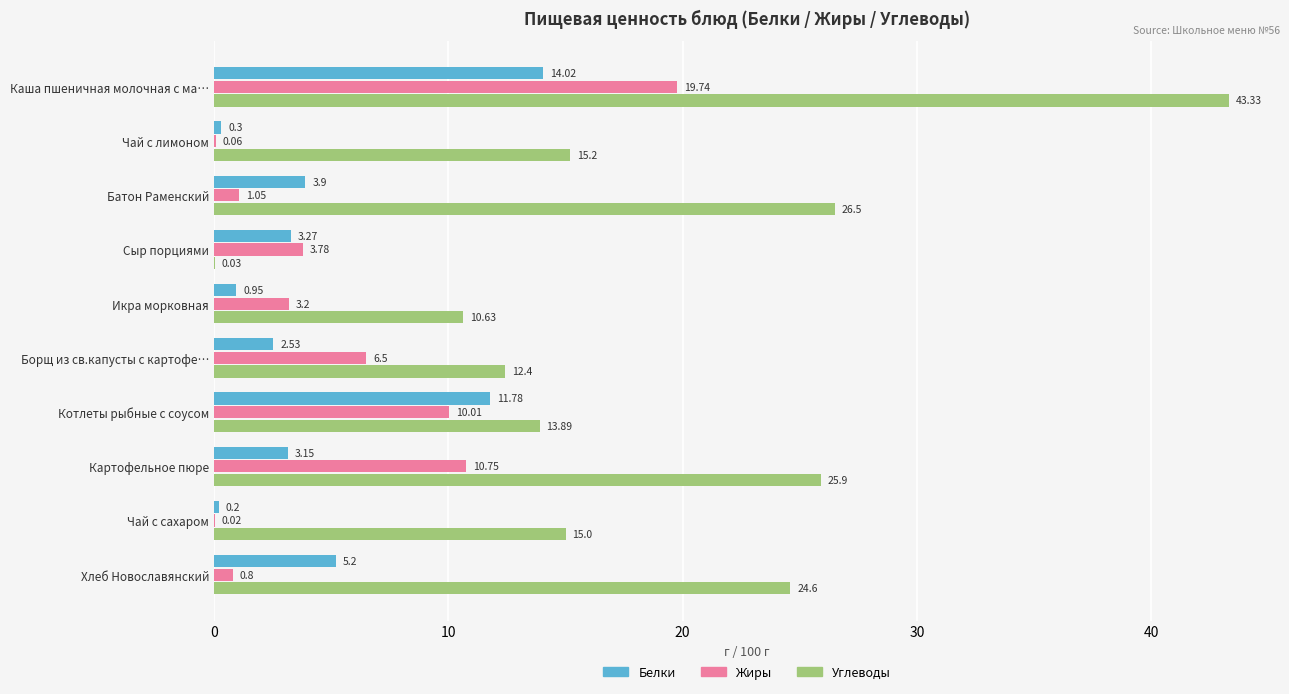

At which label does Жиры reach its peak?

Каша пшеничная молочная с ма…